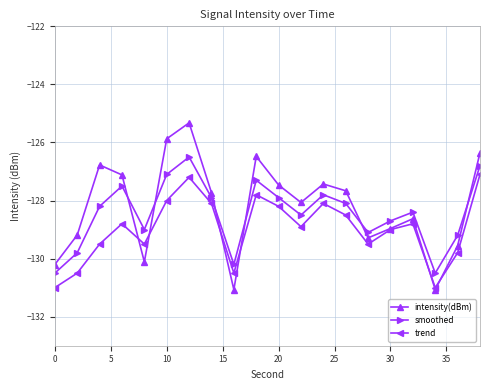

What is the value of the smoothed point at the 1st from the left?

-130.5